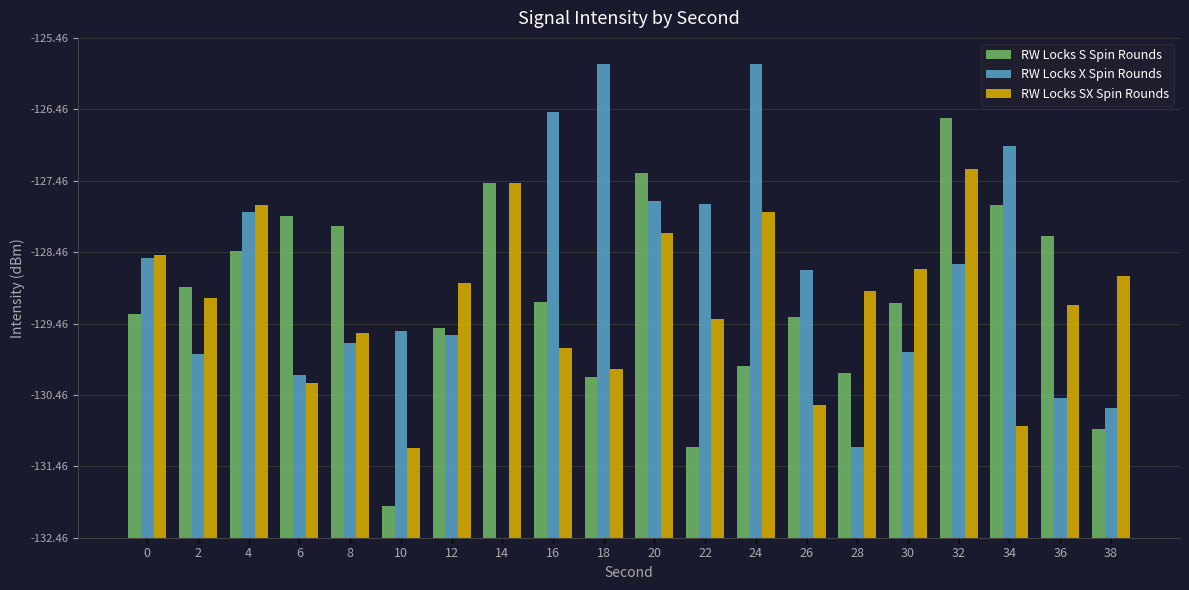

What is the approximate value of RW Locks SX Spin Rounds at 12?

3.6